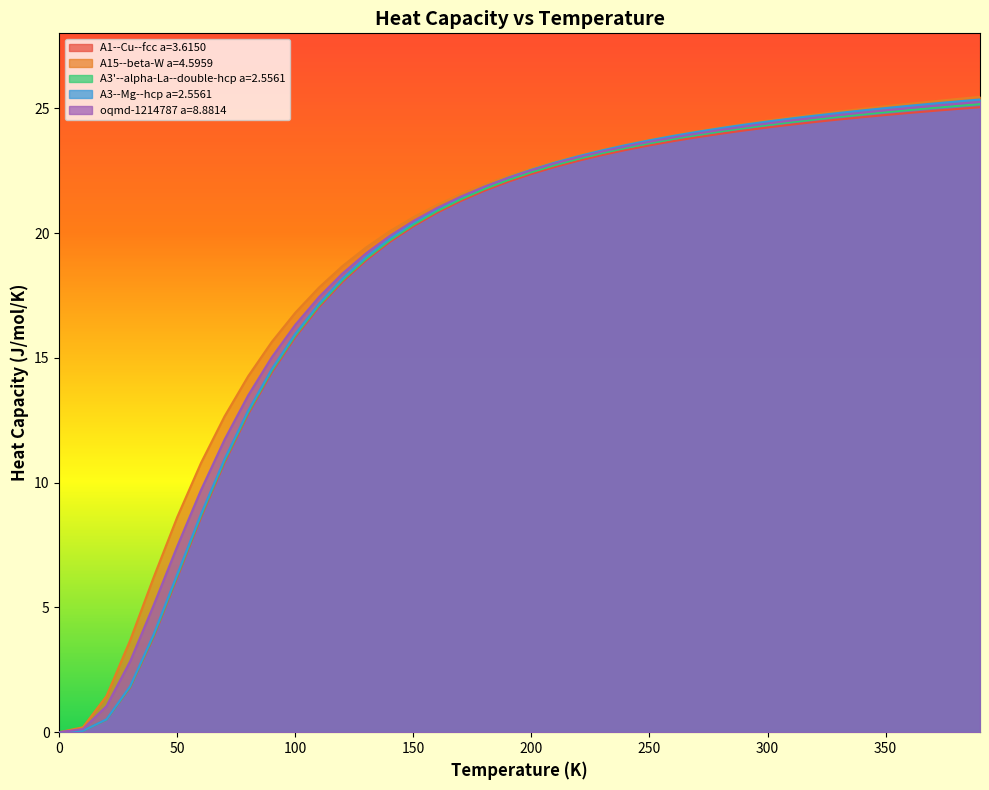

The oqmd-1214787 a=8.8814 series shows 33.6 at 360. True or false?

False